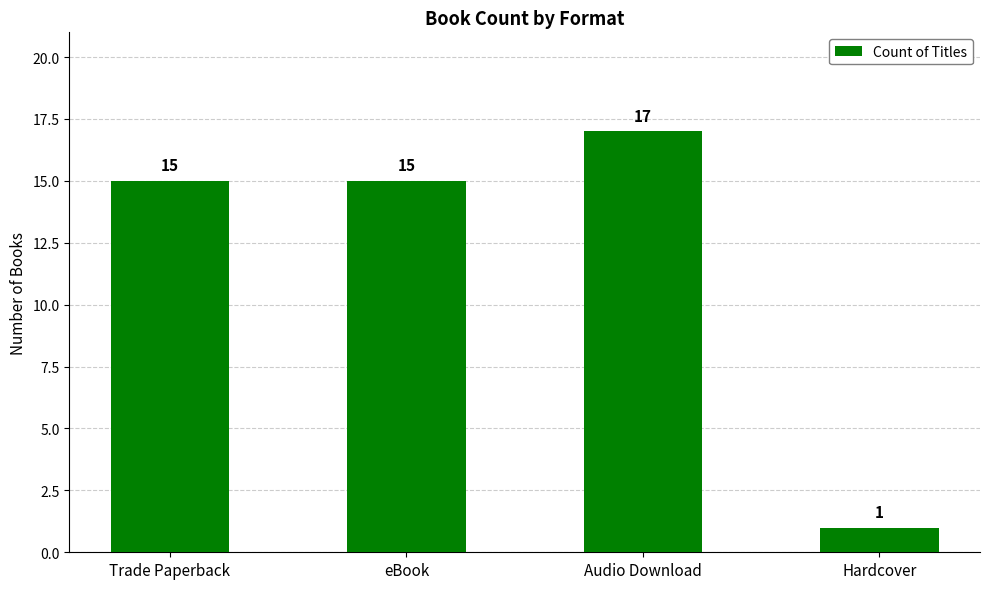

How many bars are there in total?

4